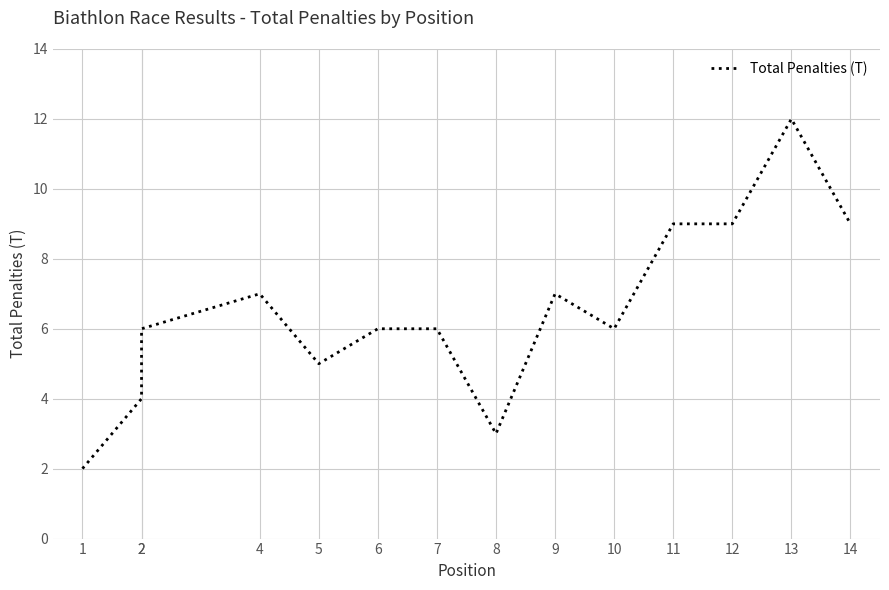

Where does the data first go above 6?

4